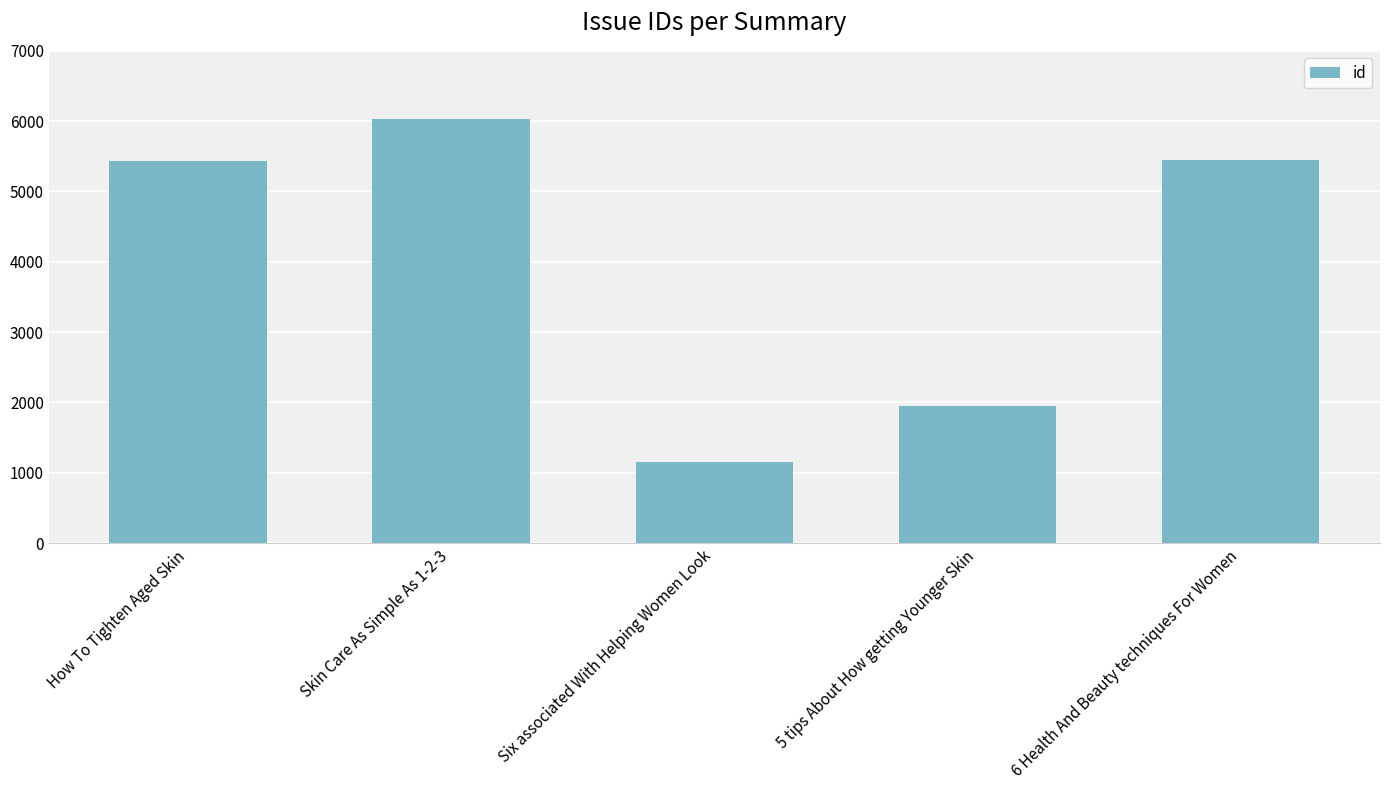

How many bars are there in total?

5